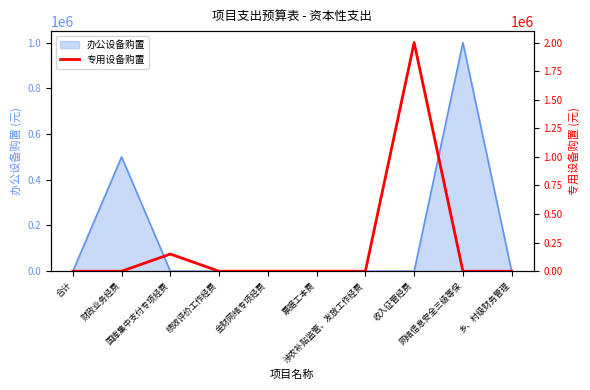

What is the maximum value shown in the chart?

2000000